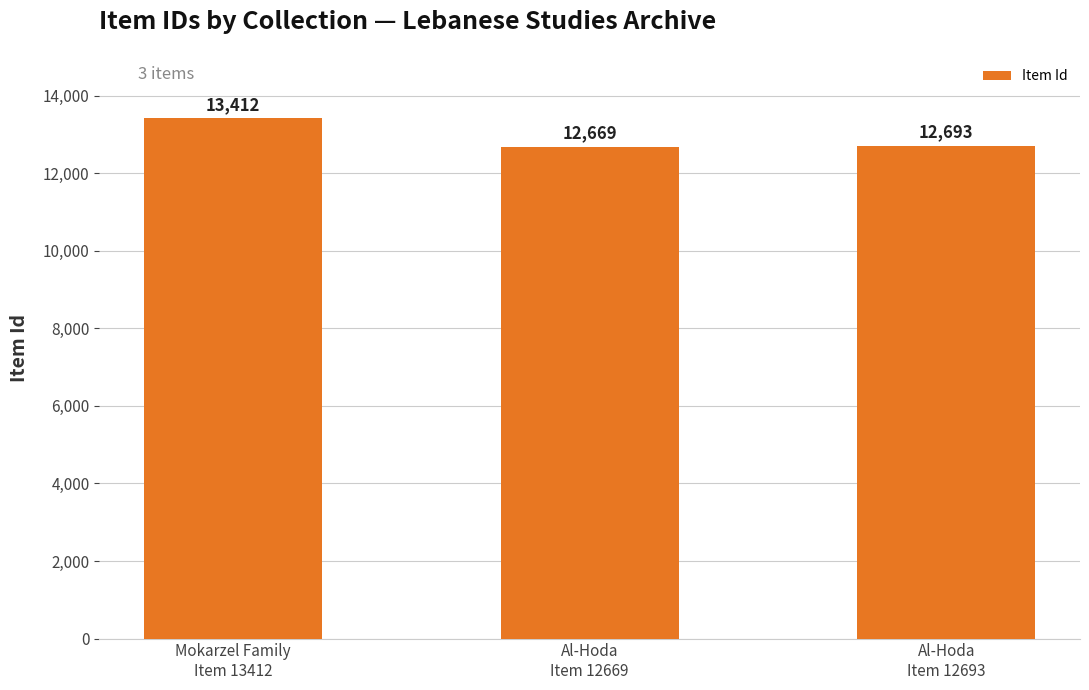

What is the change in value from Mokarzel Family
Item 13412 to Al-Hoda
Item 12693?

-719